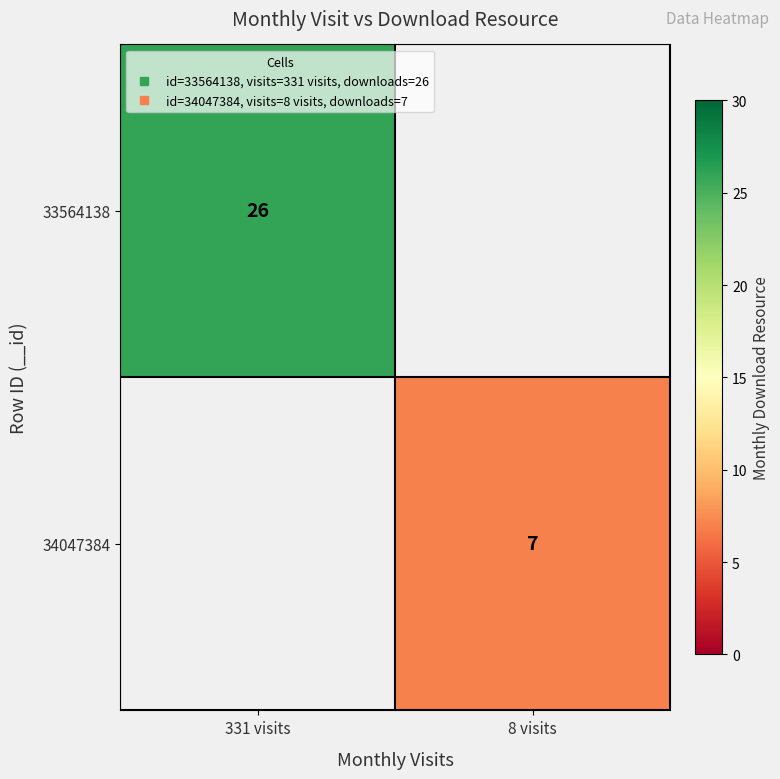

Is the value of 34047384 at 8 visits greater than the value of 33564138 at 331 visits?

No